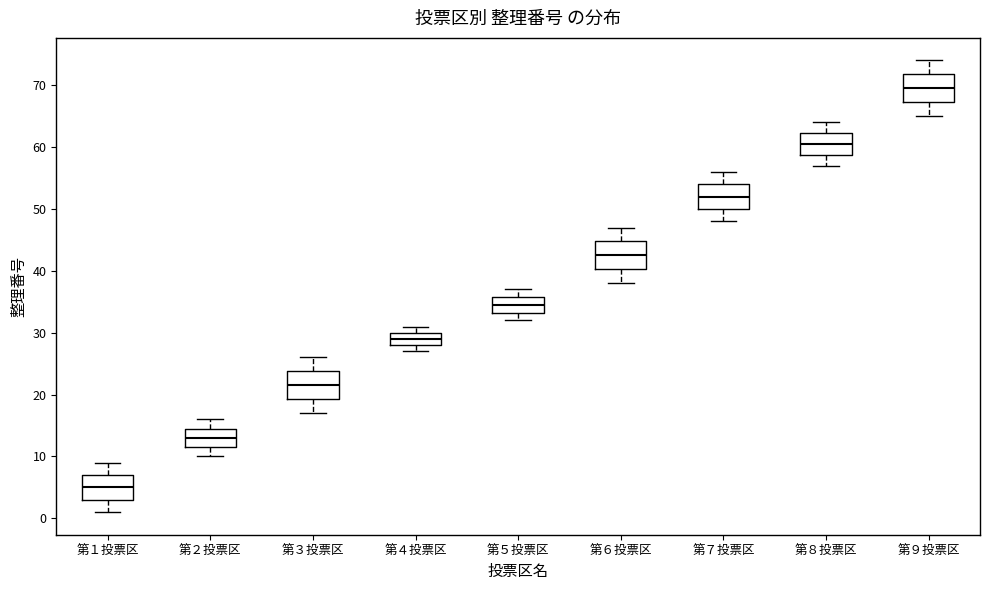

Reading left to right, read every box against the y-axis: the position of its median line, the range the box covers, and the ends of its whiskers. The values are not printed on the chart, so give them approximately, as read against the axis.

第１投票区: median 5, box 3 to 7, whiskers 1 to 9
第２投票区: median 13, box 12 to 15, whiskers 10 to 16
第３投票区: median 22, box 19 to 24, whiskers 17 to 26
第４投票区: median 29, box 28 to 30, whiskers 27 to 31
第５投票区: median 35, box 33 to 36, whiskers 32 to 37
第６投票区: median 43, box 40 to 45, whiskers 38 to 47
第７投票区: median 52, box 50 to 54, whiskers 48 to 56
第８投票区: median 61, box 59 to 62, whiskers 57 to 64
第９投票区: median 70, box 67 to 72, whiskers 65 to 74